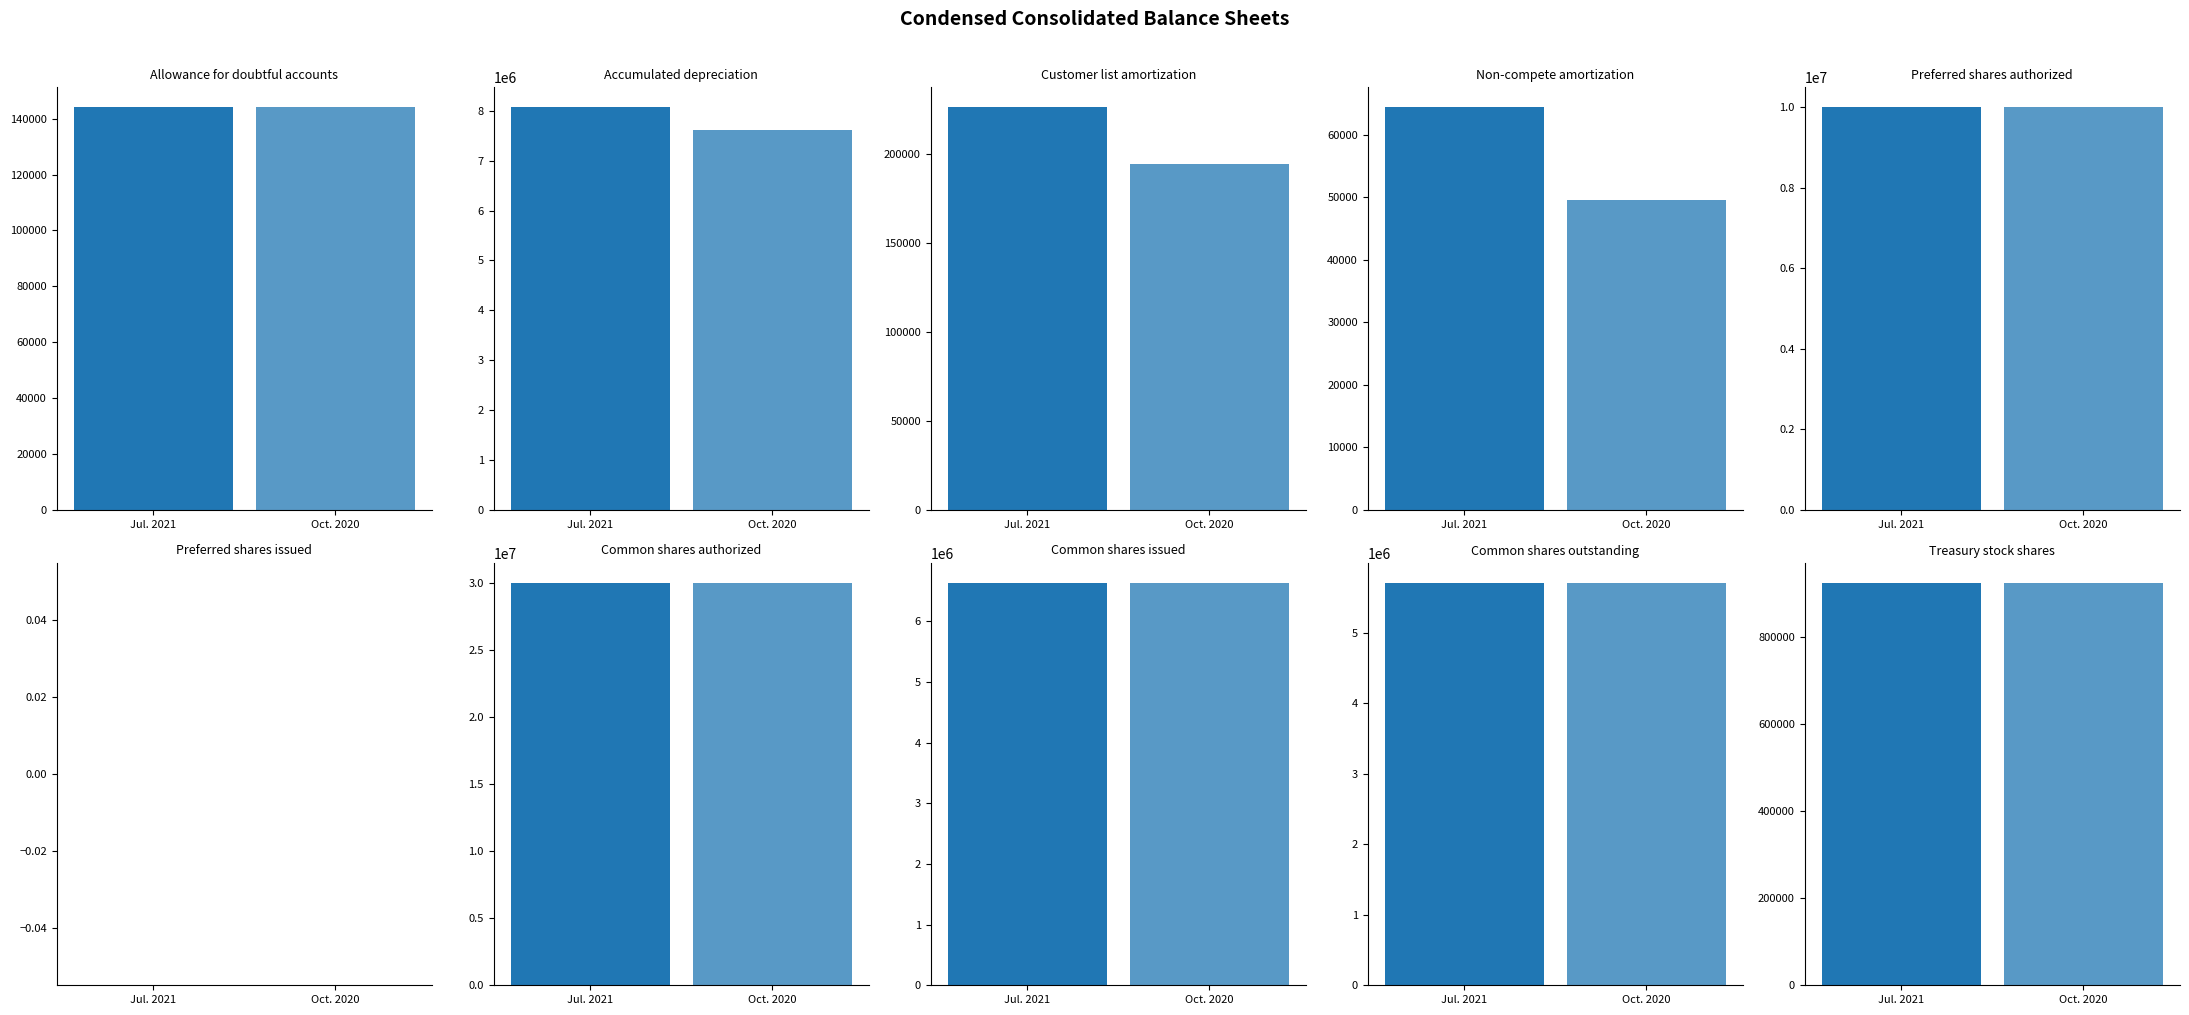

List the series in order of their overall mean, highest first.

Jul. 31, 2021, Oct. 31, 2020